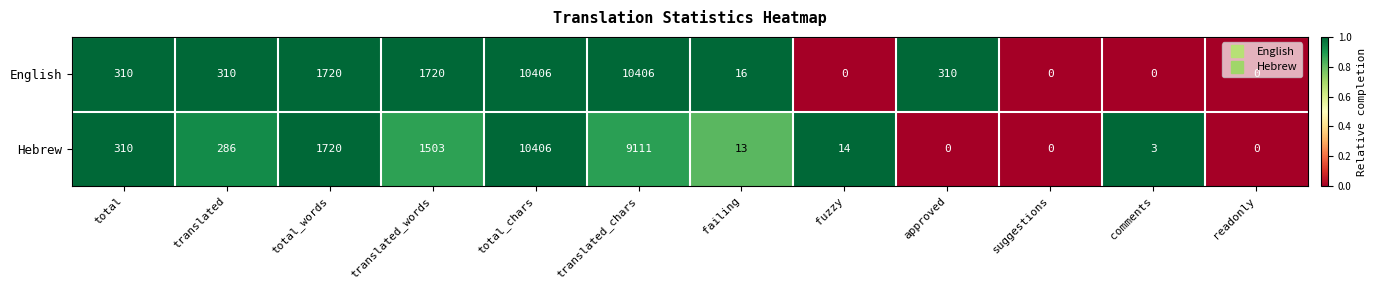

What is the average value of the Hebrew series?

1947